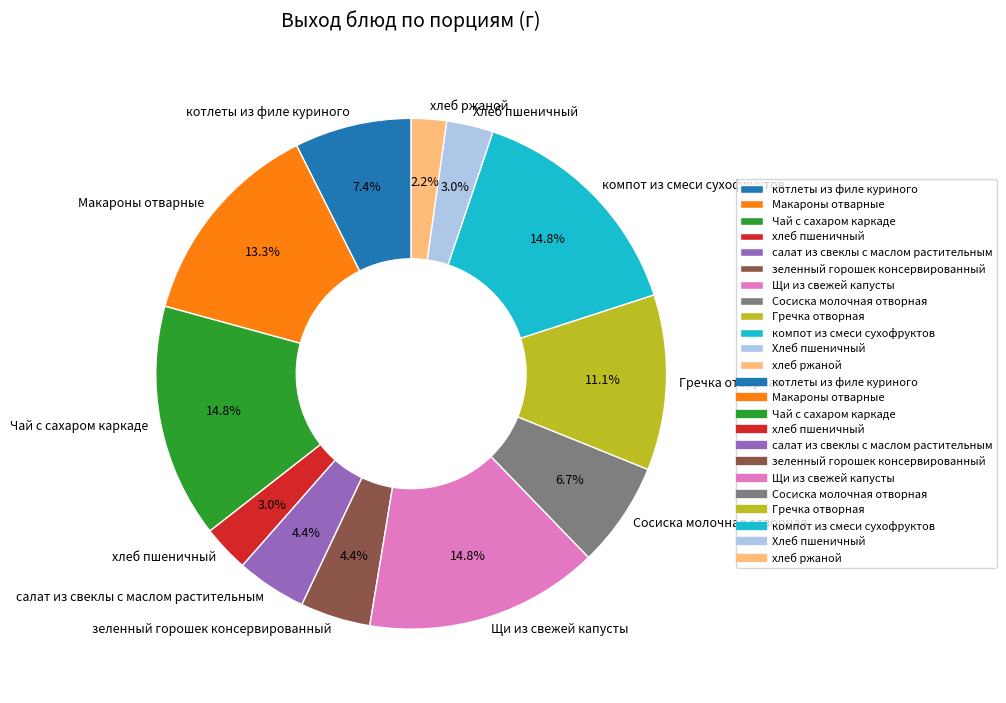

Does any single category account for the majority?

No